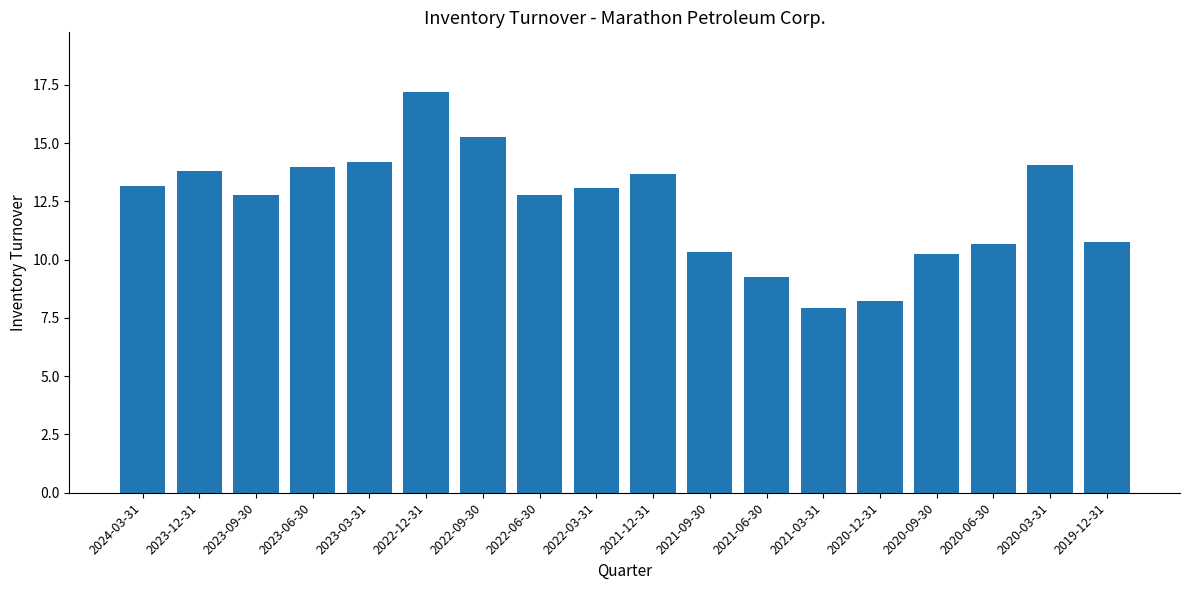

What position from the right is 2020-03-31?

2